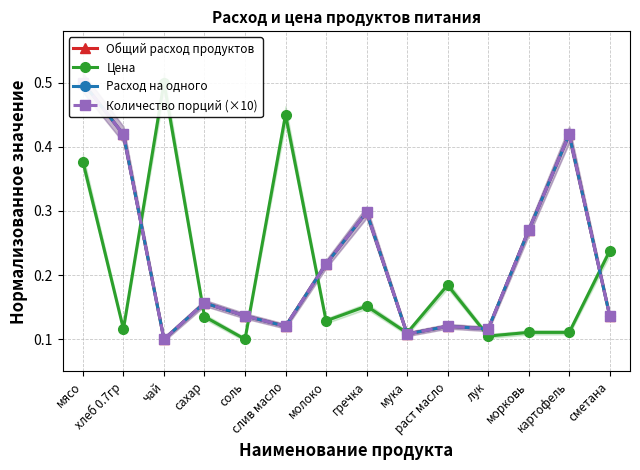

At which category does Расход на одного reach its first local valley?

чай